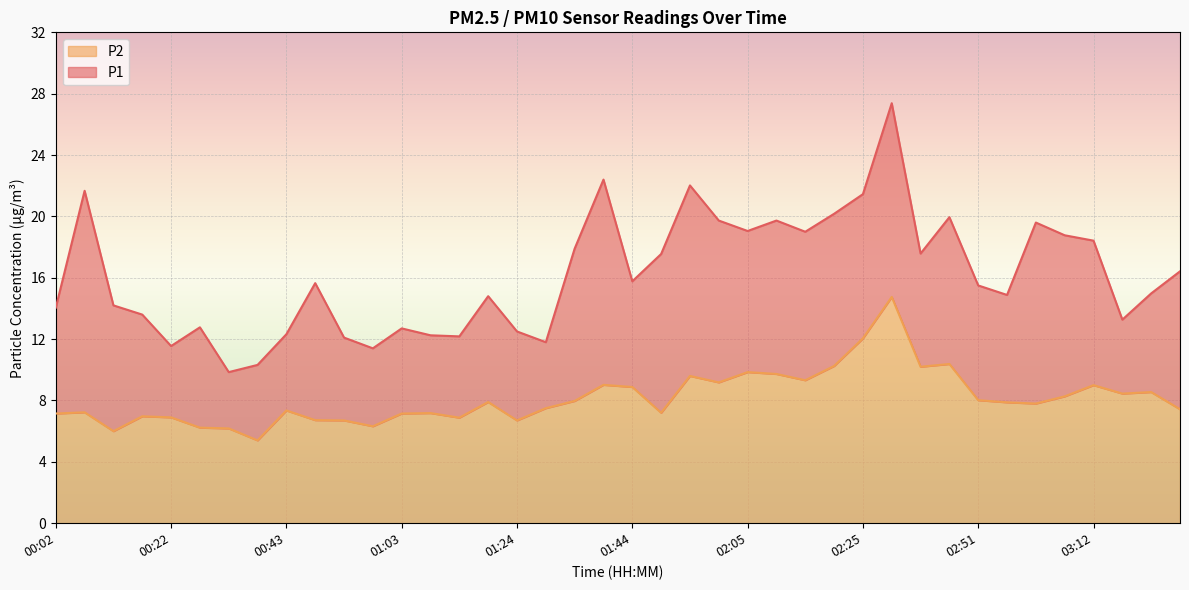

True or false: P2 and P1 cross at least once.

False